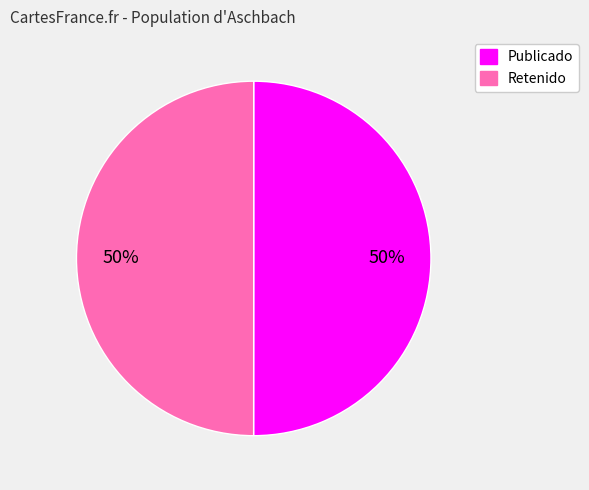

To the nearest percent, what is the average slice percentage?

50%